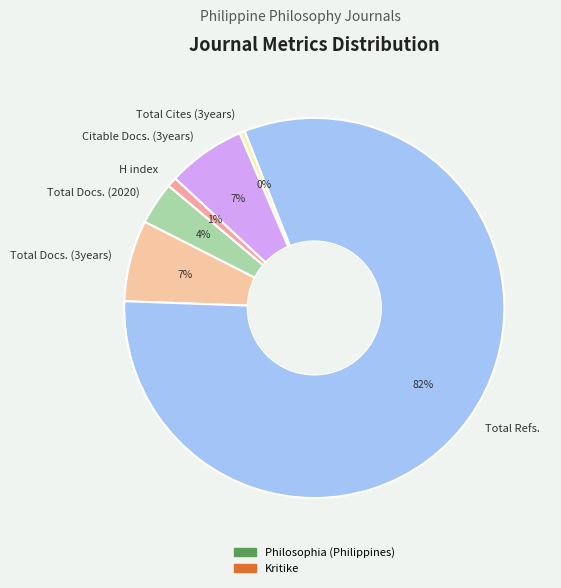

Is the sum of Total Docs. (2020) and Total Refs. greater than half?

Yes